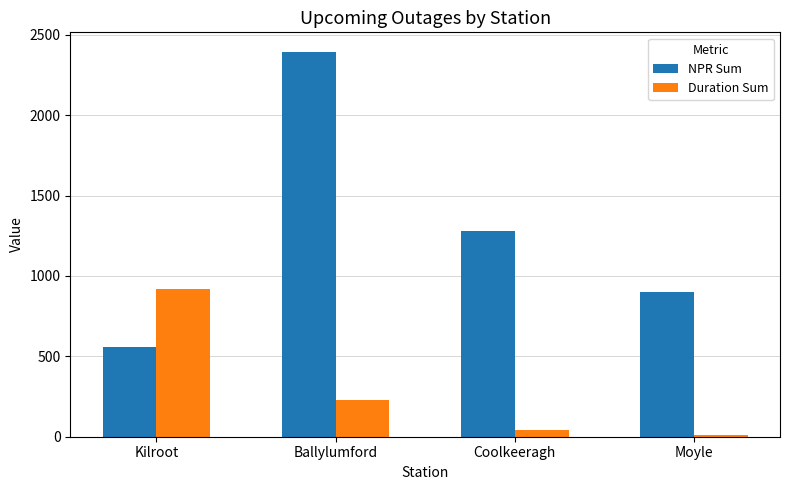

At which category does the chart reach its peak across all series?

Ballylumford